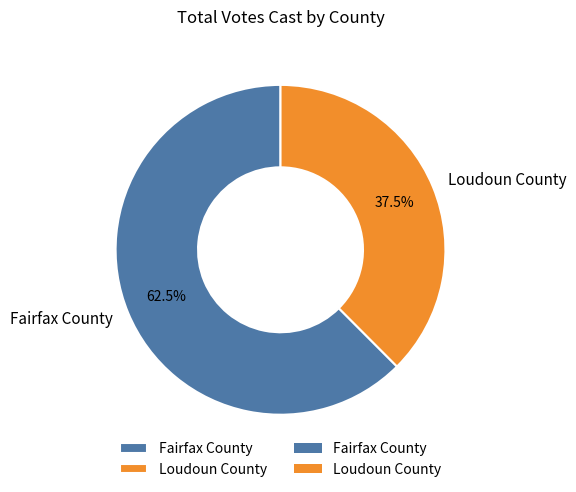

To the nearest percent, what is the combined percentage of Loudoun County and Fairfax County?

100%